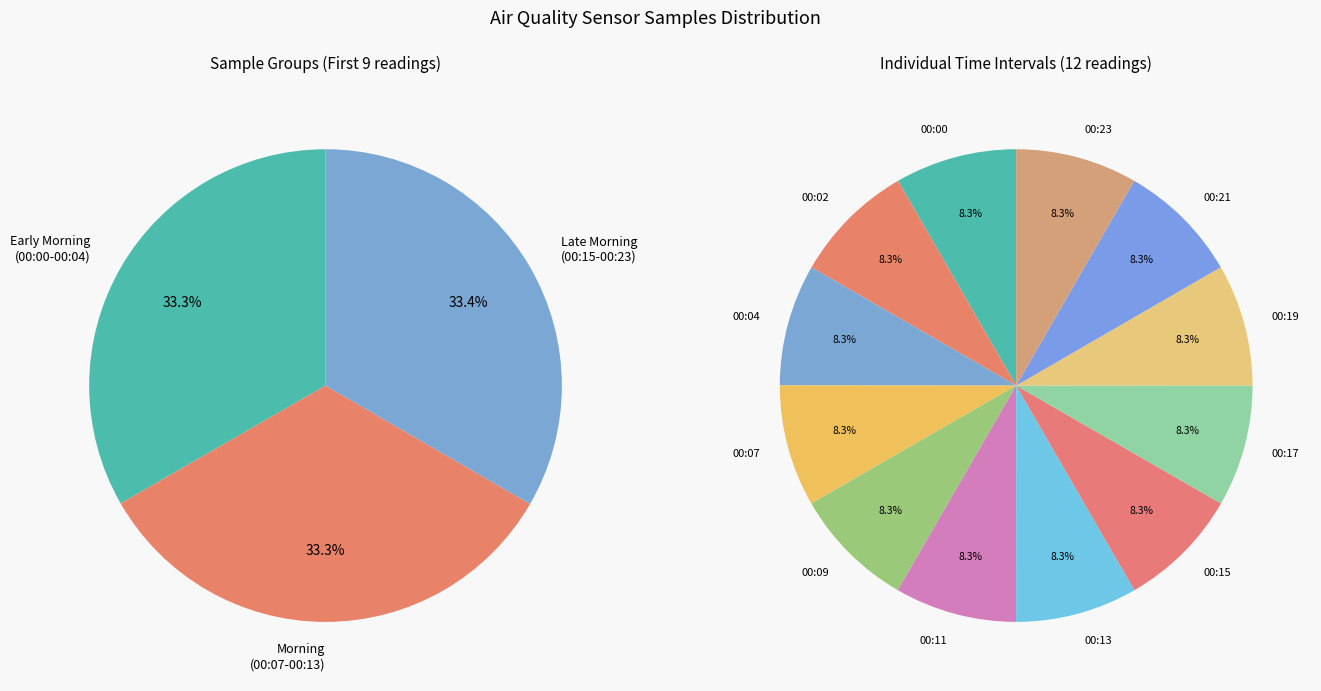

The 00:07 slice represents 16% of the pie. True or false?

False